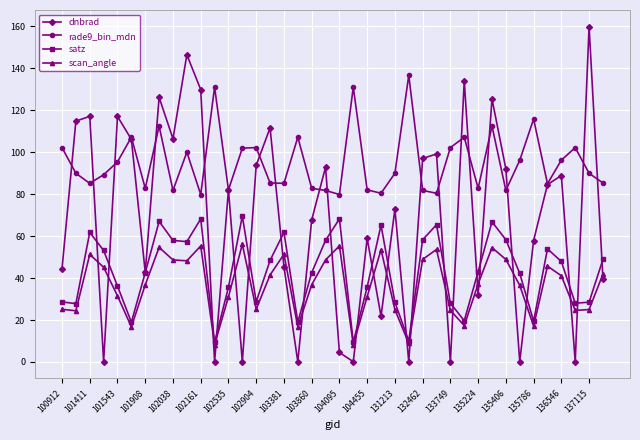

True or false: scan_angle and rade9_bin_mdn intersect in this chart.

False